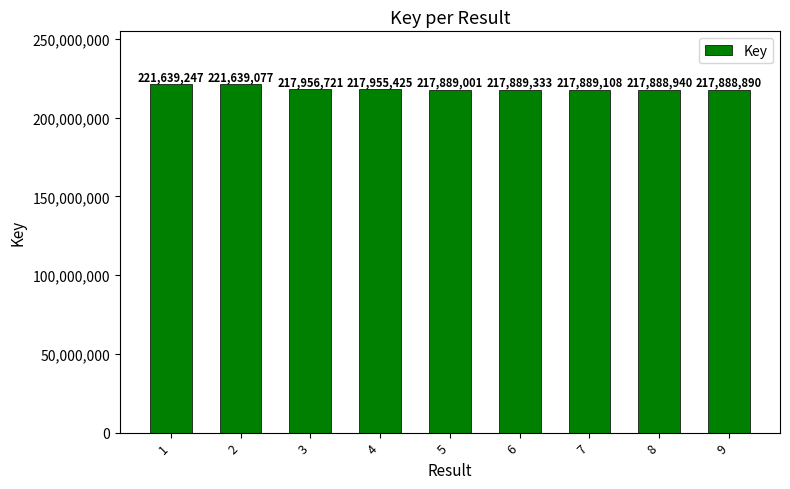

The chart shows a value of 321548192 at 6. True or false?

False